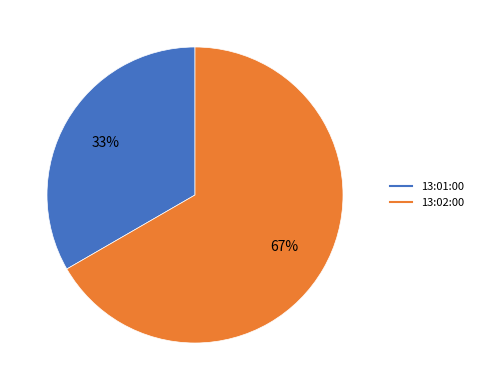

To the nearest percent, what is the combined percentage of 13:02:00 and 13:01:00?

100%